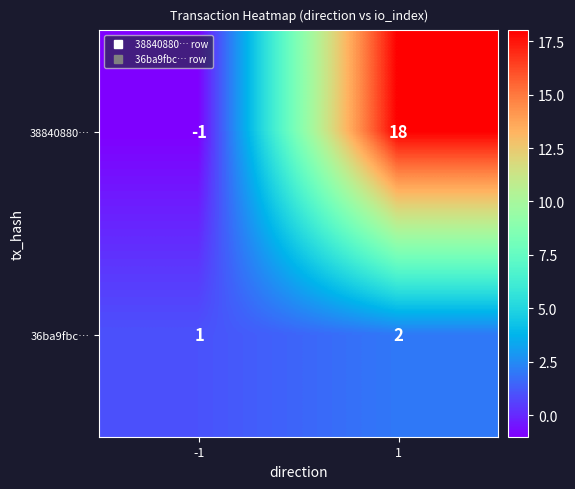

What is the maximum value shown in the chart?

18